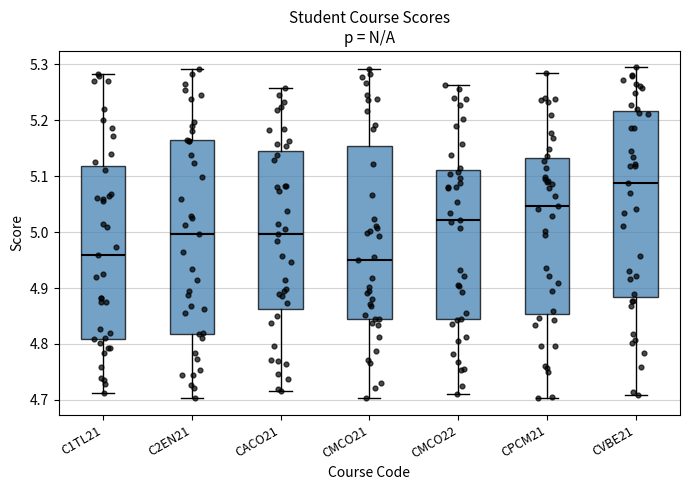

Where does the median line of the box for C2EN21 sit on the y-axis? The values are not printed on the chart, so give them approximately, as read against the axis.

5.00